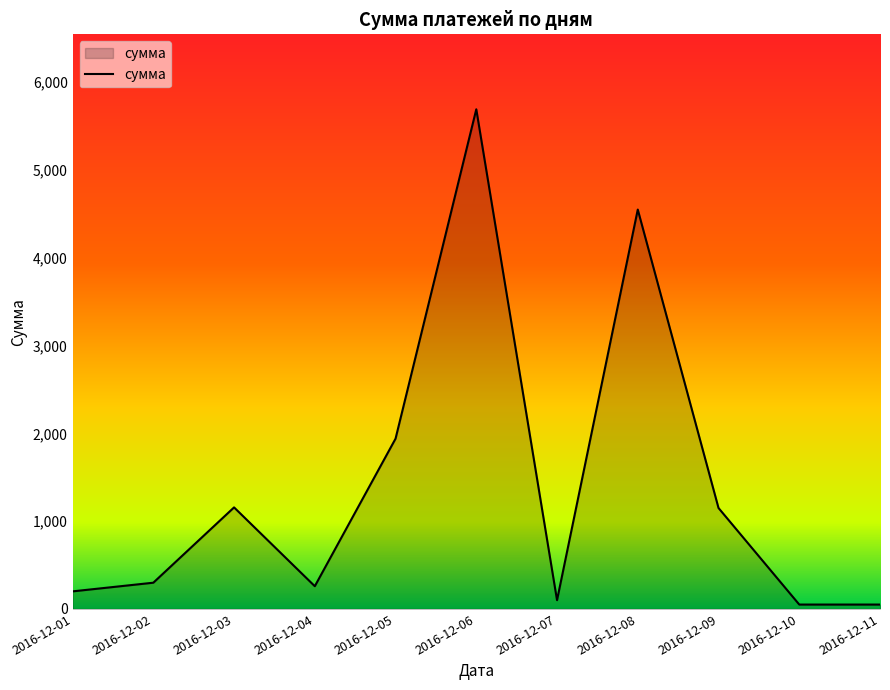

What is the difference between the maximum and minimum values?

5642.5